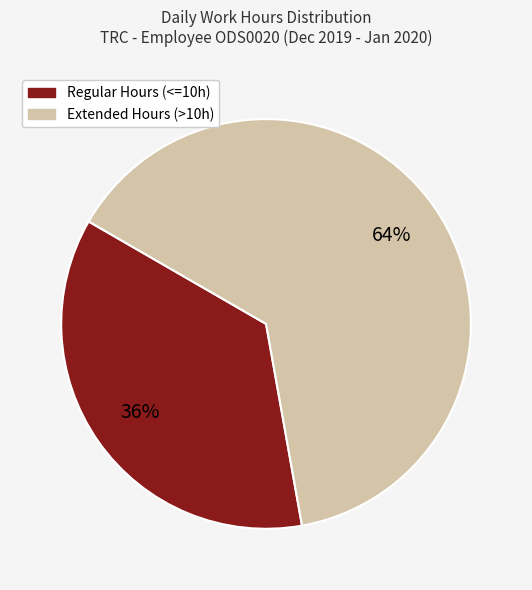

How many segments does this pie chart have?

2